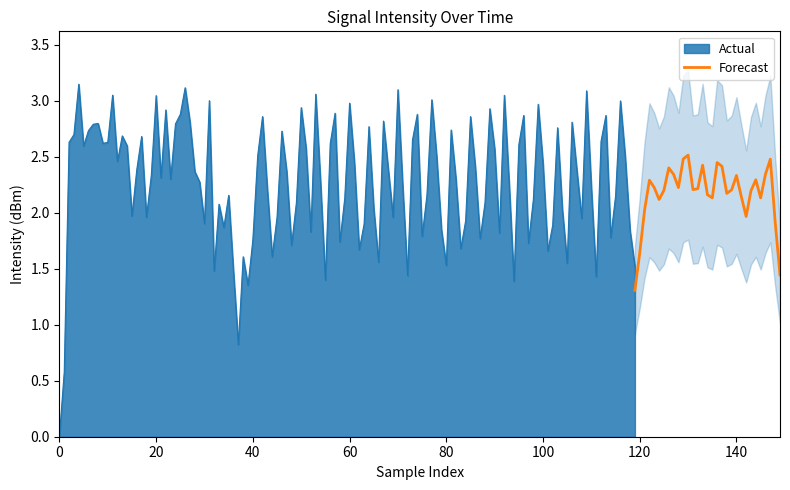

What is the maximum value for Forecast?

2.5